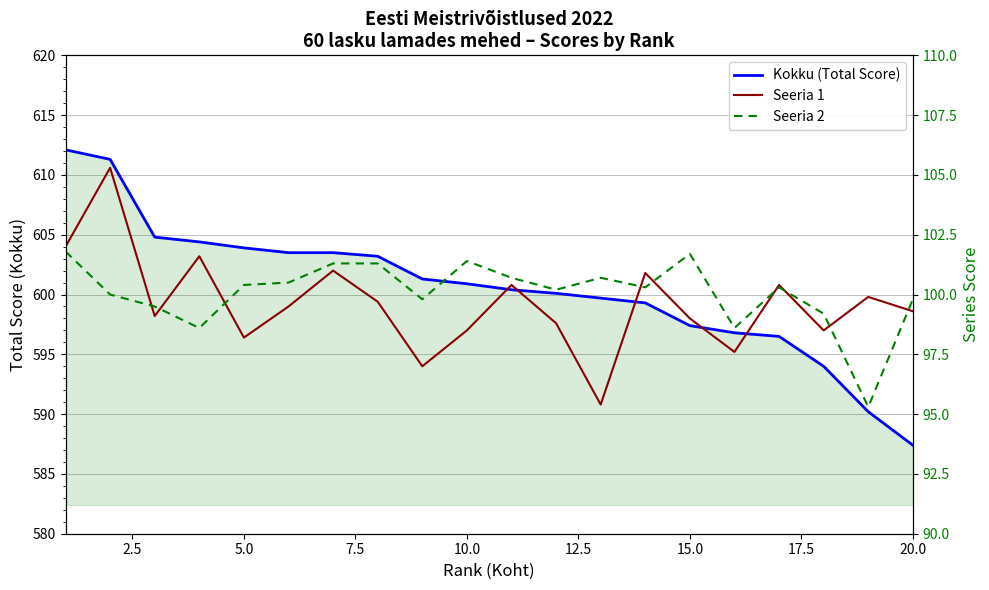

What is the difference between the highest and lowest values at 15.0?

498.4